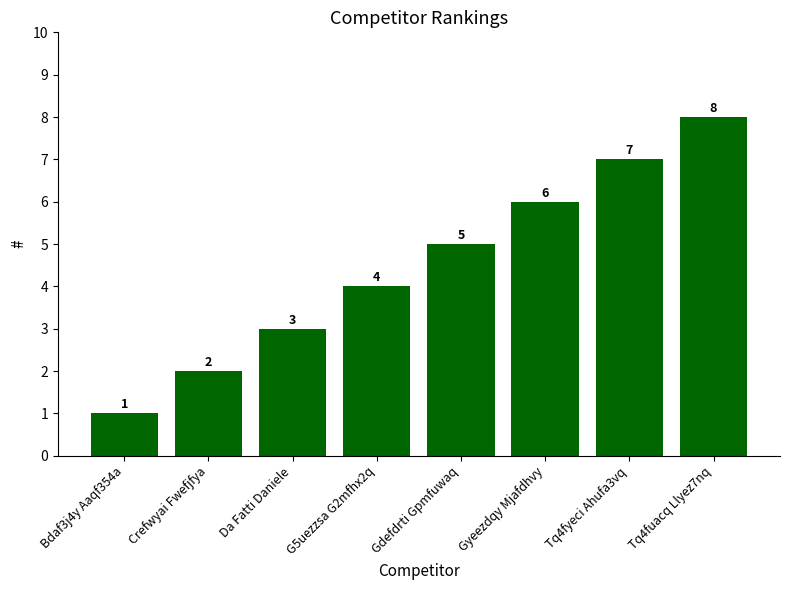

How many series are shown in this chart?

1